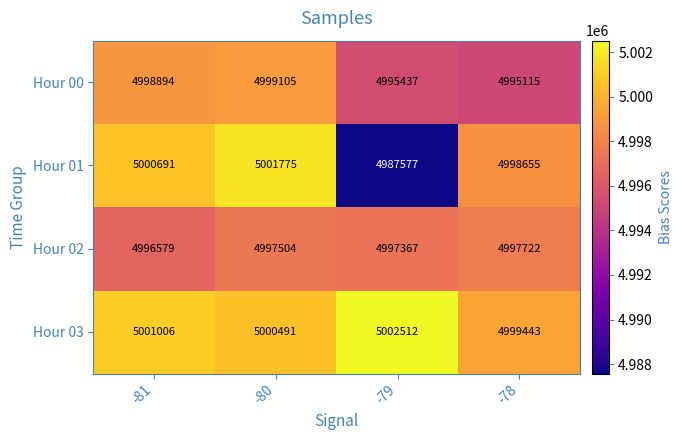

What is the difference between the Hour 03 values at -78 and -81?

1563